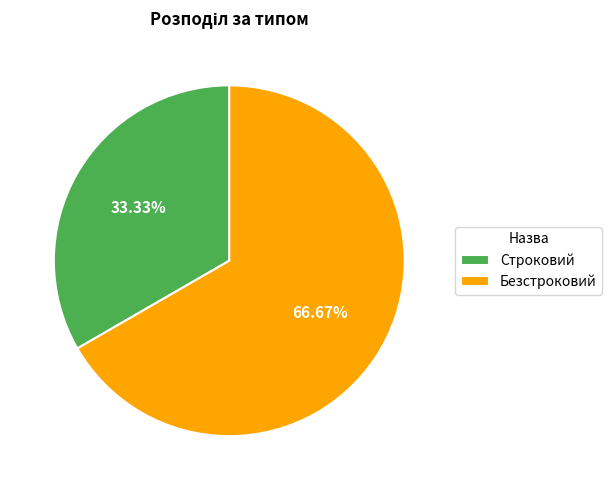

To the nearest percent, what is the difference between the Строковий and Безстроковий slice percentages?

33%